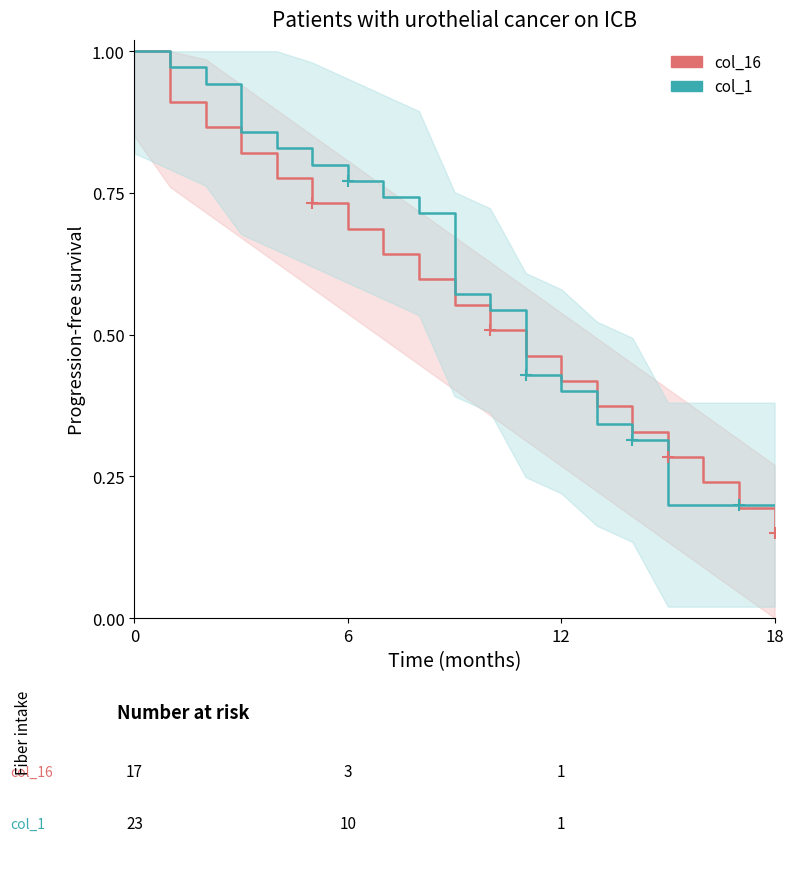

The value of col_16 at 11 is 0.1. True or false?

False